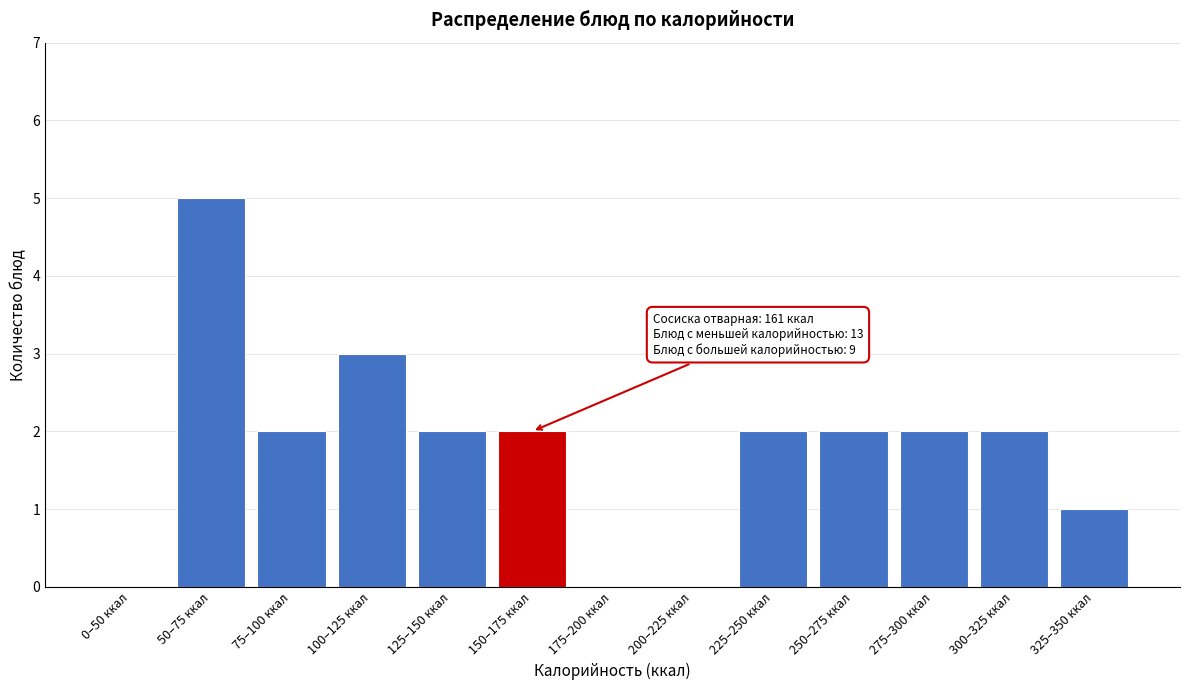

Reading left to right, list all the values displayed in this chart.

0–50 ккал=0	50–75 ккал=5	75–100 ккал=2	100–125 ккал=3	125–150 ккал=2	150–175 ккал=2	175–200 ккал=0	200–225 ккал=0	225–250 ккал=2	250–275 ккал=2	275–300 ккал=2	300–325 ккал=2	325–350 ккал=1